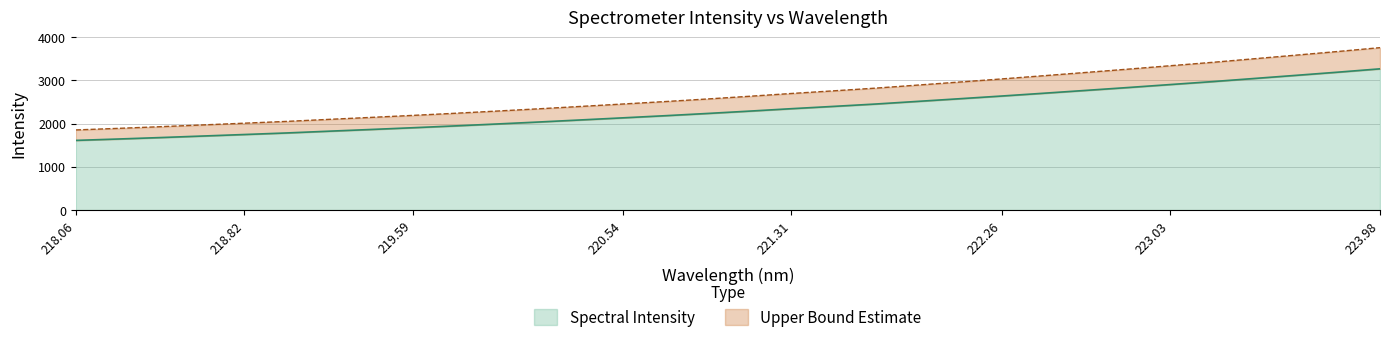

What is the label of the 31st point from the left?

223.7895